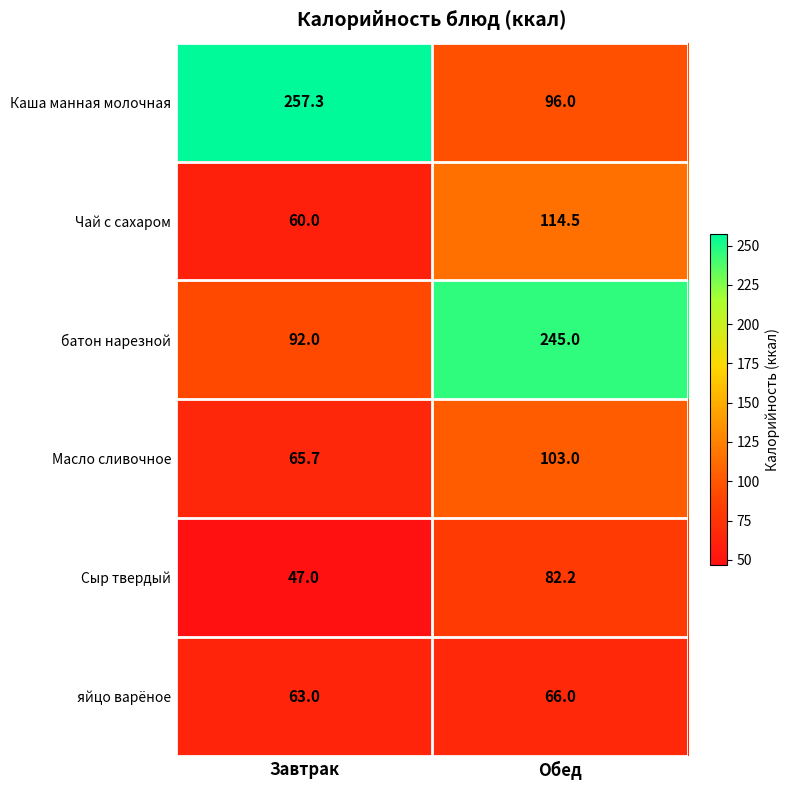

The value of батон нарезной at Завтрак is 92.0. True or false?

True